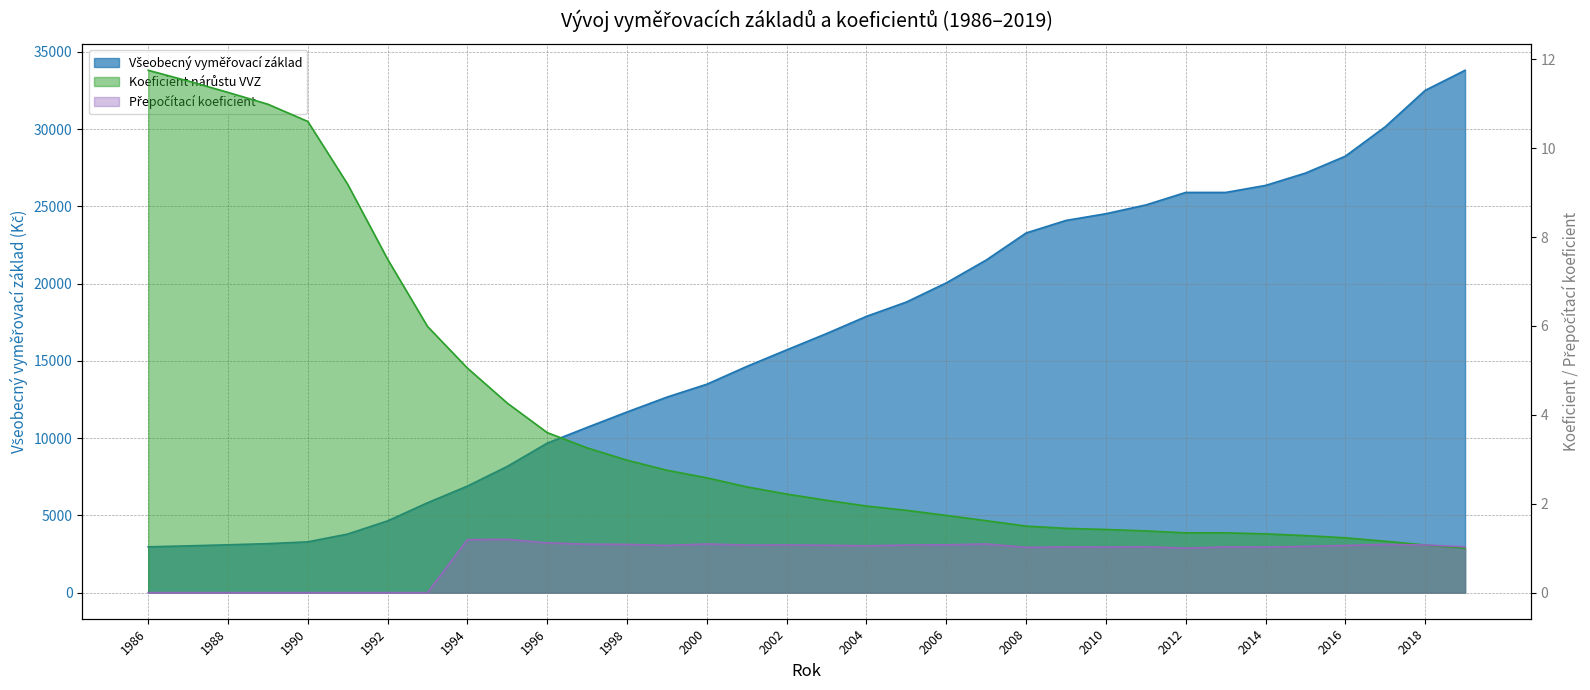

At which category does the chart reach its minimum across all series?

1986